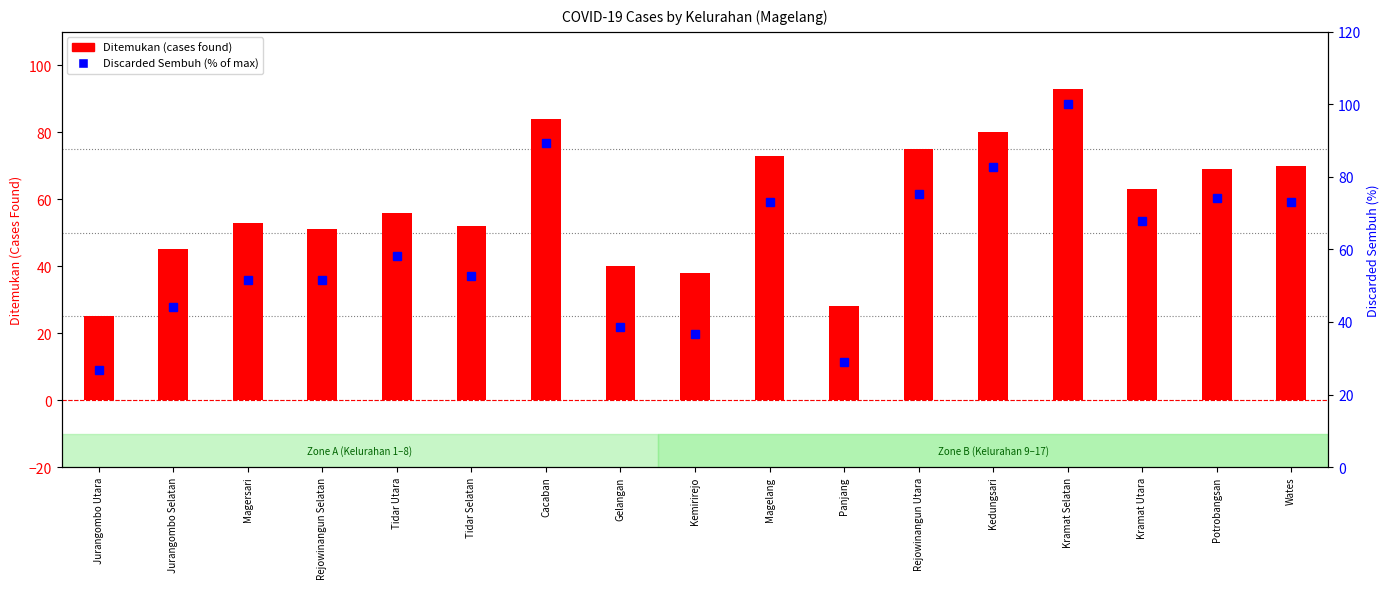

The value of Ditemukan (cases found) at Panjang is 48.0. True or false?

False